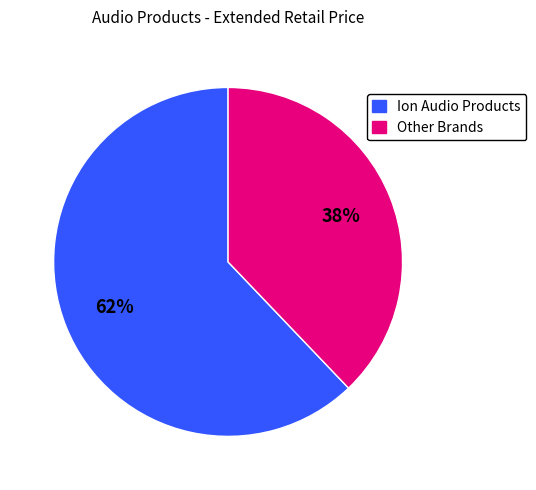

What is the largest slice in the pie chart?

Ion Audio Products